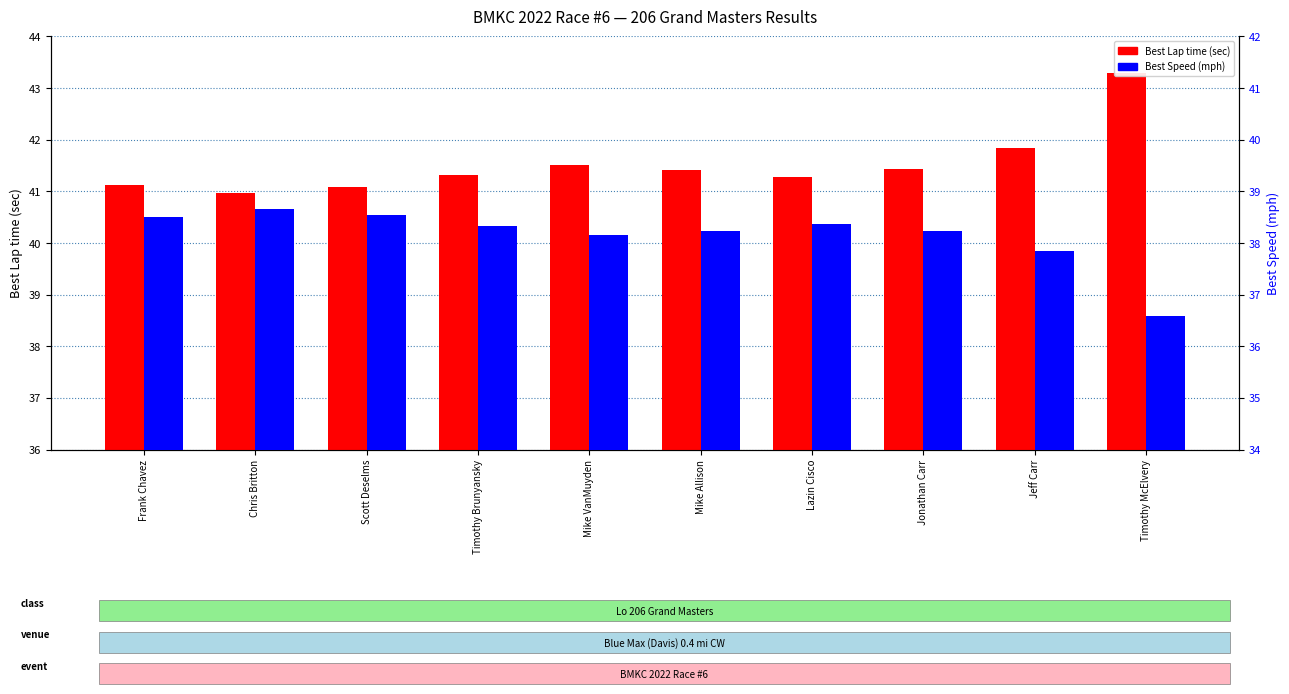

At which label does Best Speed (mph) reach its peak?

Chris Britton